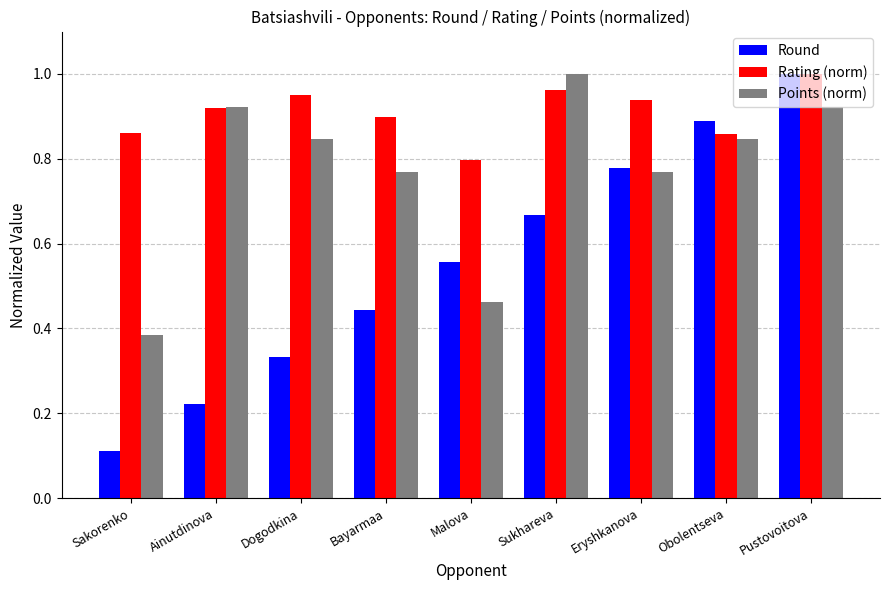

At which label does Round reach its peak?

Pustovoitova